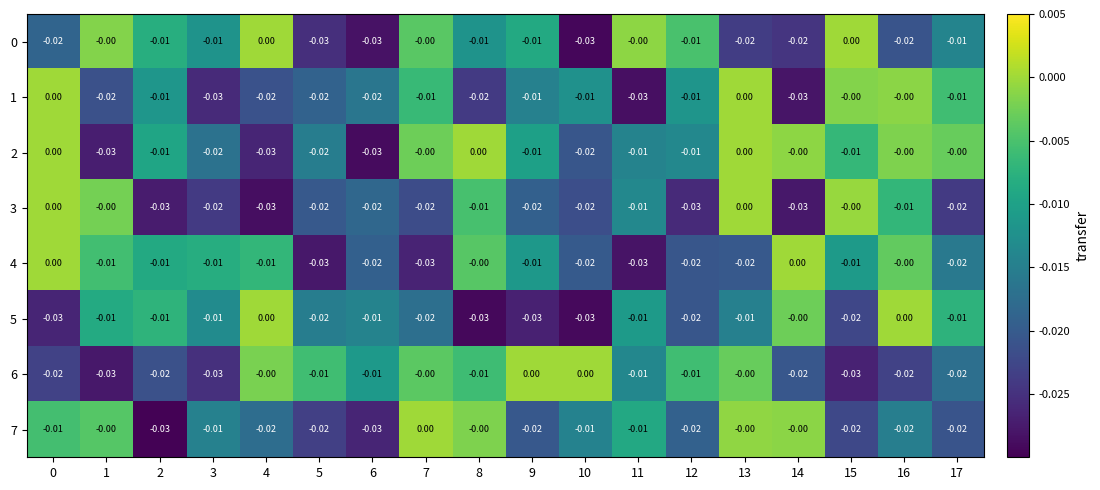

Is the value of 3 at 0 greater than the value of 1 at 6?

Yes